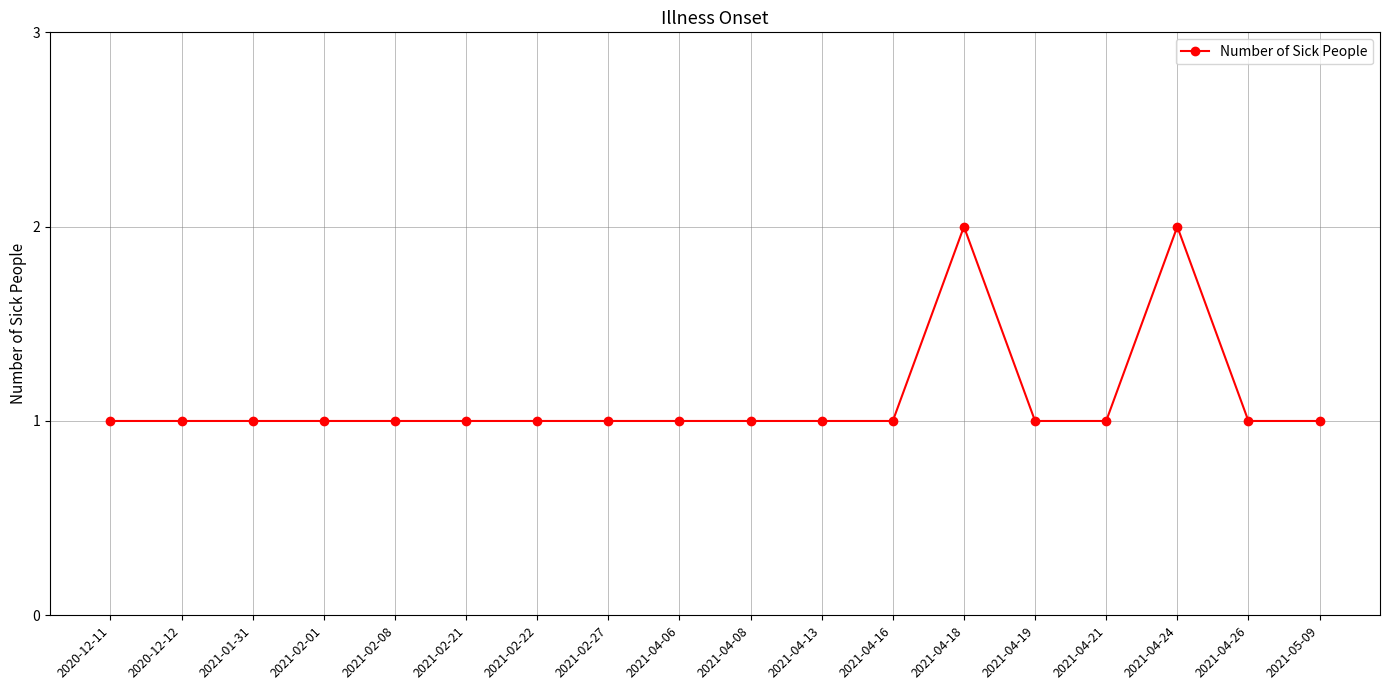

True or false: there are more than 0 points higher than both neighbors.

True